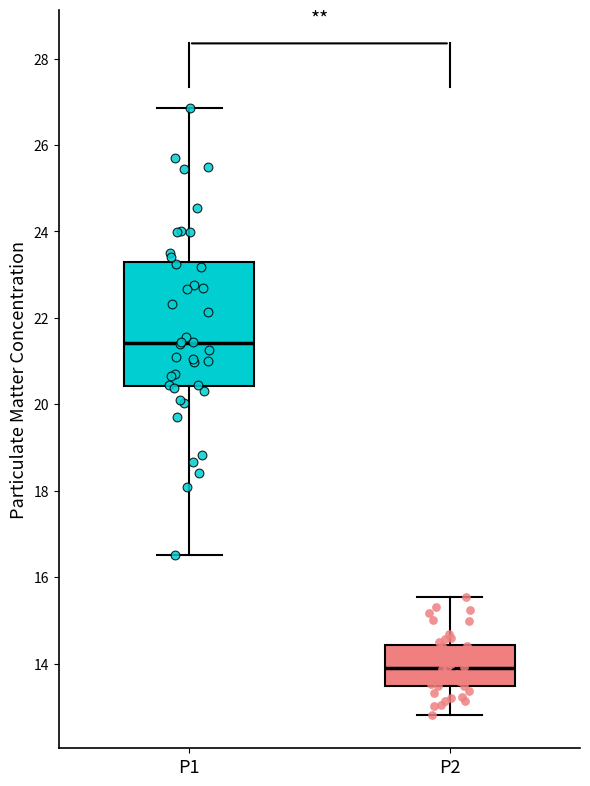

Reading left to right, transcribe this box plot: for each box, give where its median line is, the range the box spans, and where its two whiskers end, as read against the y-axis. The values are not printed on the chart, so give them approximately, as read against the axis.

P1: median 21.4, box 20.4 to 23.2, whiskers 16.6 to 26.8
P2: median 13.8, box 13.4 to 14.4, whiskers 12.8 to 15.6